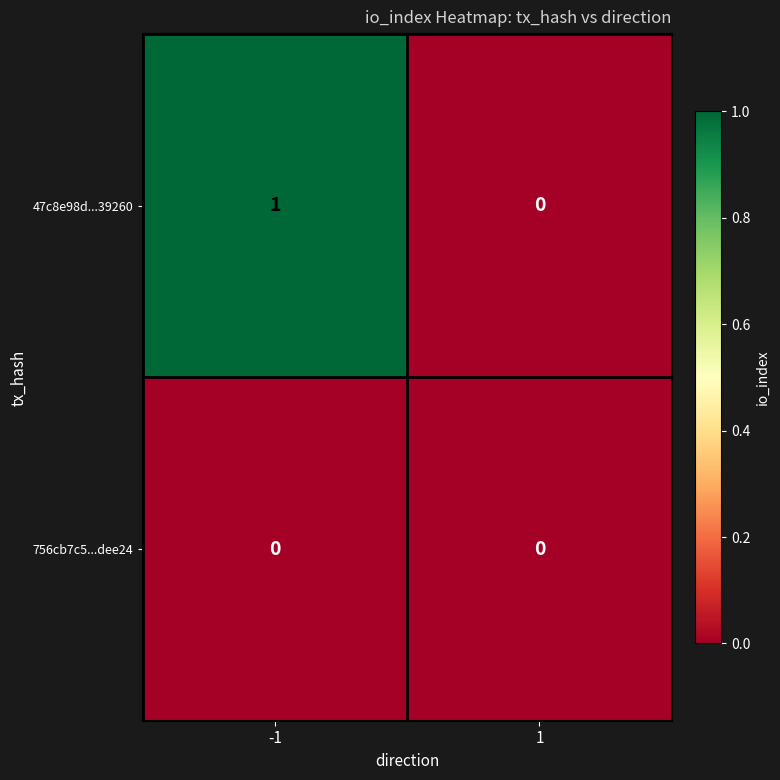

Rank the series by their maximum value, from lowest to highest.

756cb7c5...dee24, 47c8e98d...39260